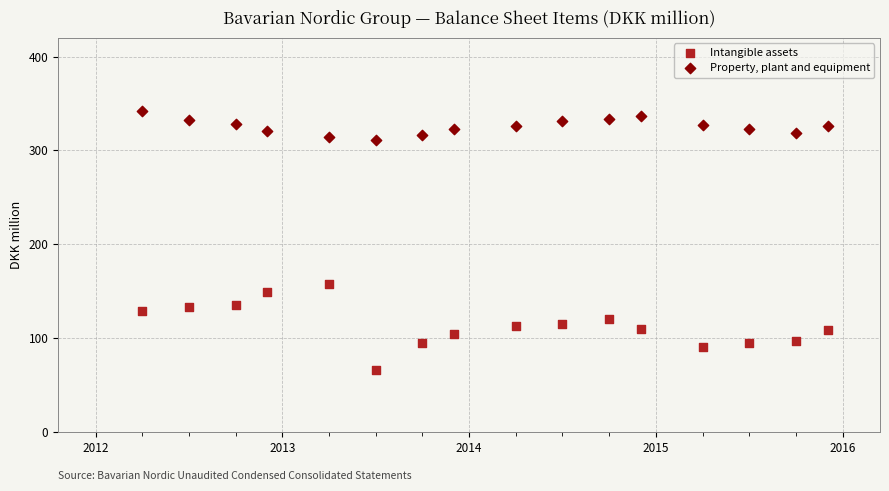

Which series has the widest spread of Y values?

Intangible assets